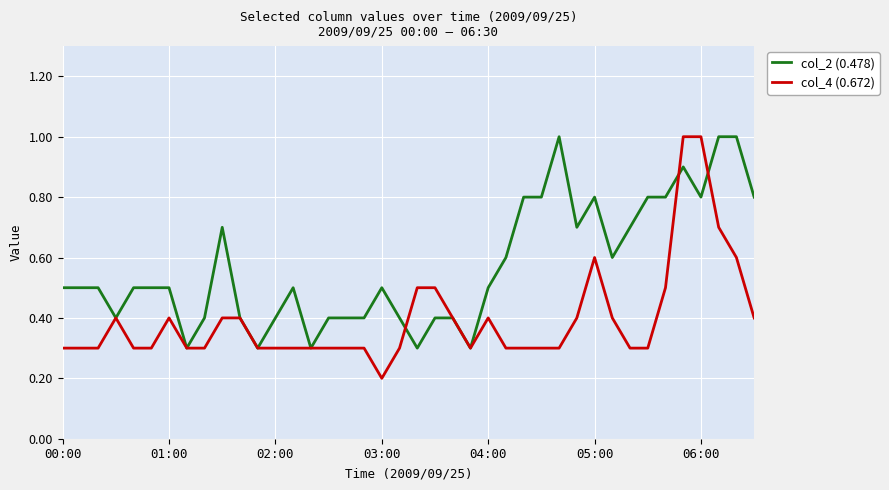

Rank the series by their average value, from lowest to highest.

col_4 (0.672), col_2 (0.478)